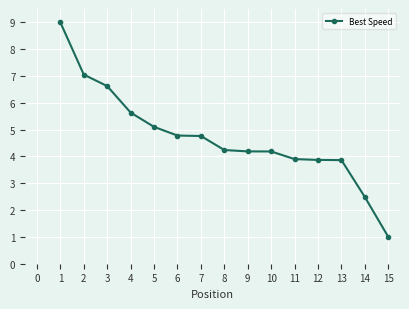

What is the sum of all values?

70.7